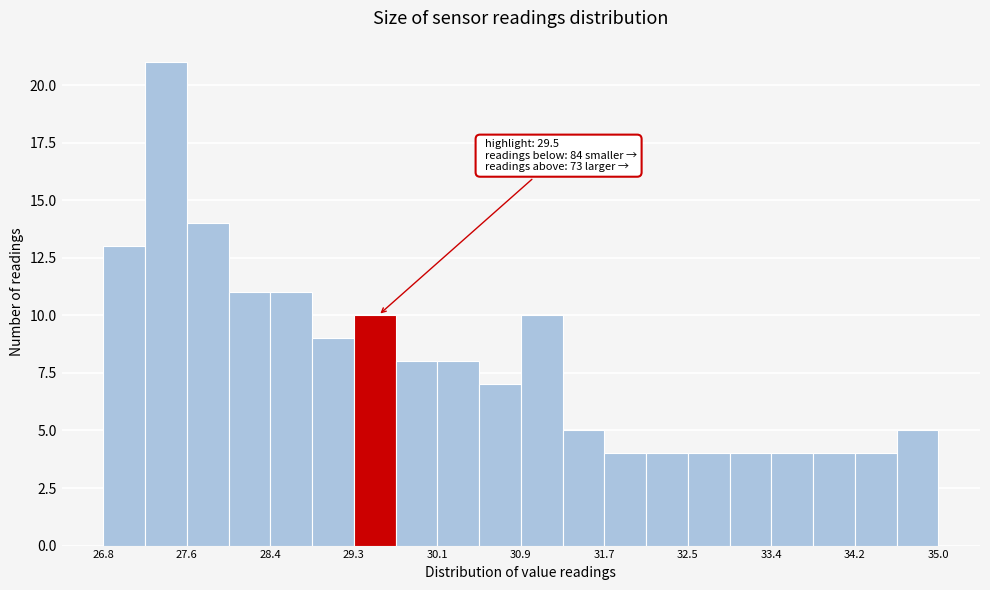

Which range on the x-axis has the tallest bar?

27.21 to 27.62